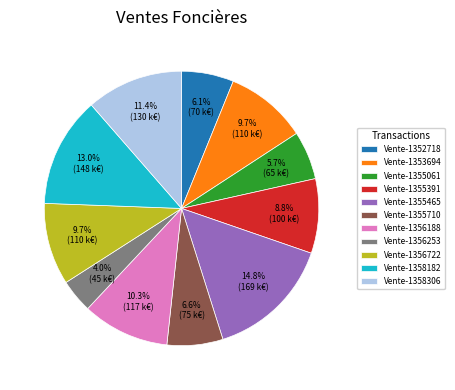

Which category has the smallest portion of the pie?

Vente-1356253